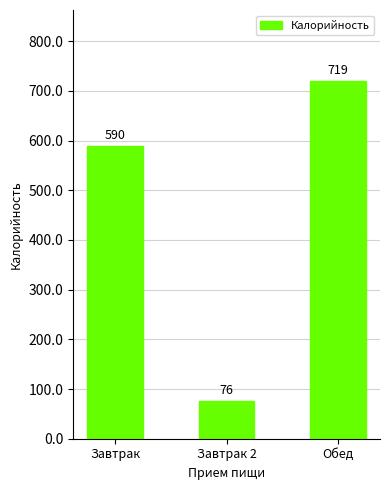

Are the bars horizontal?

No